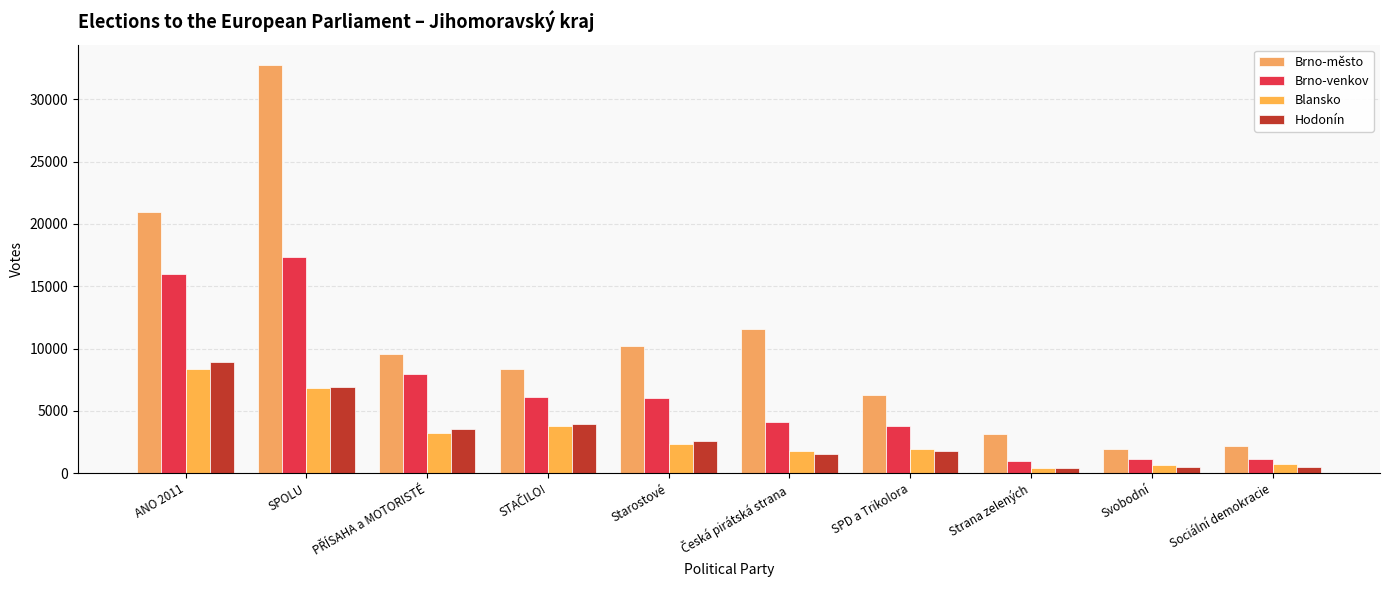

What is the sum of all Brno-město values?

106901